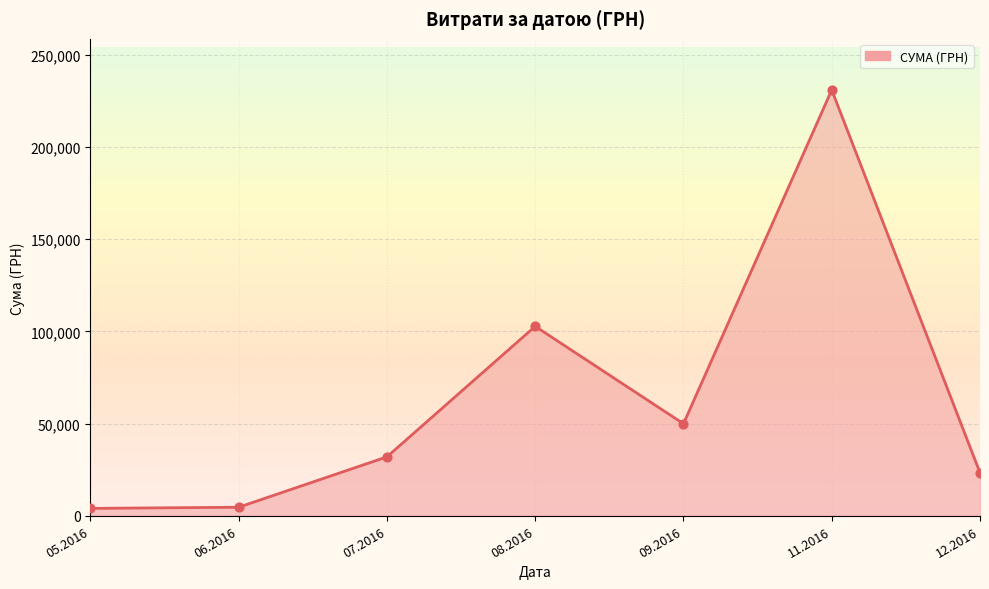

Between 07.2016 and 09.2016, which is larger?

09.2016